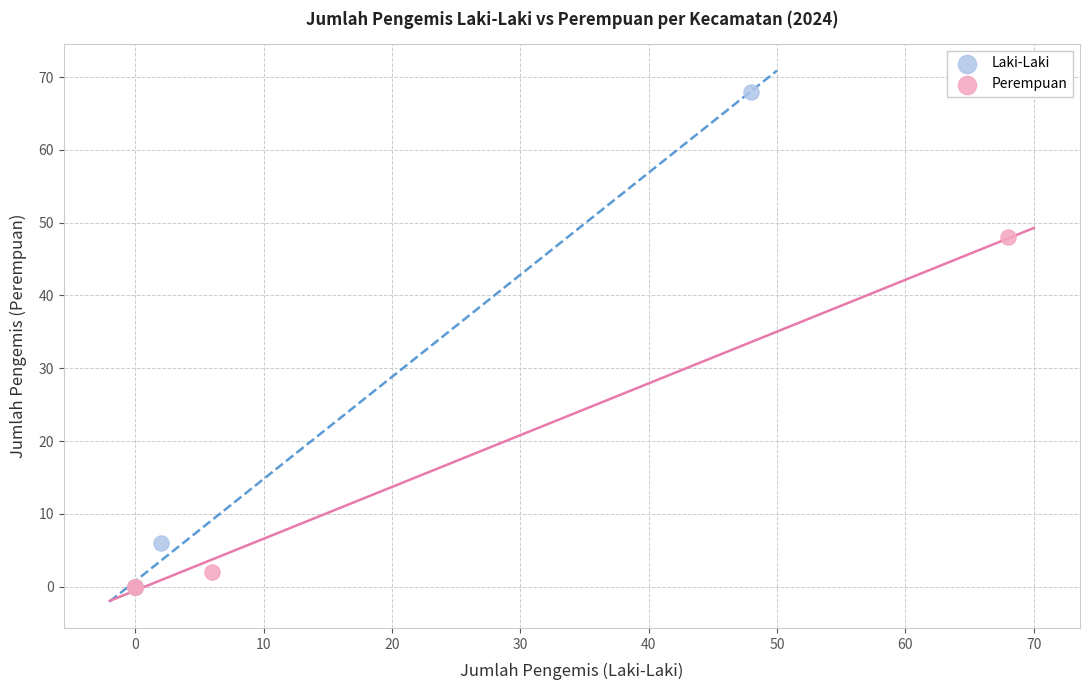

What are all the series names shown in the legend?

Laki-Laki, Perempuan